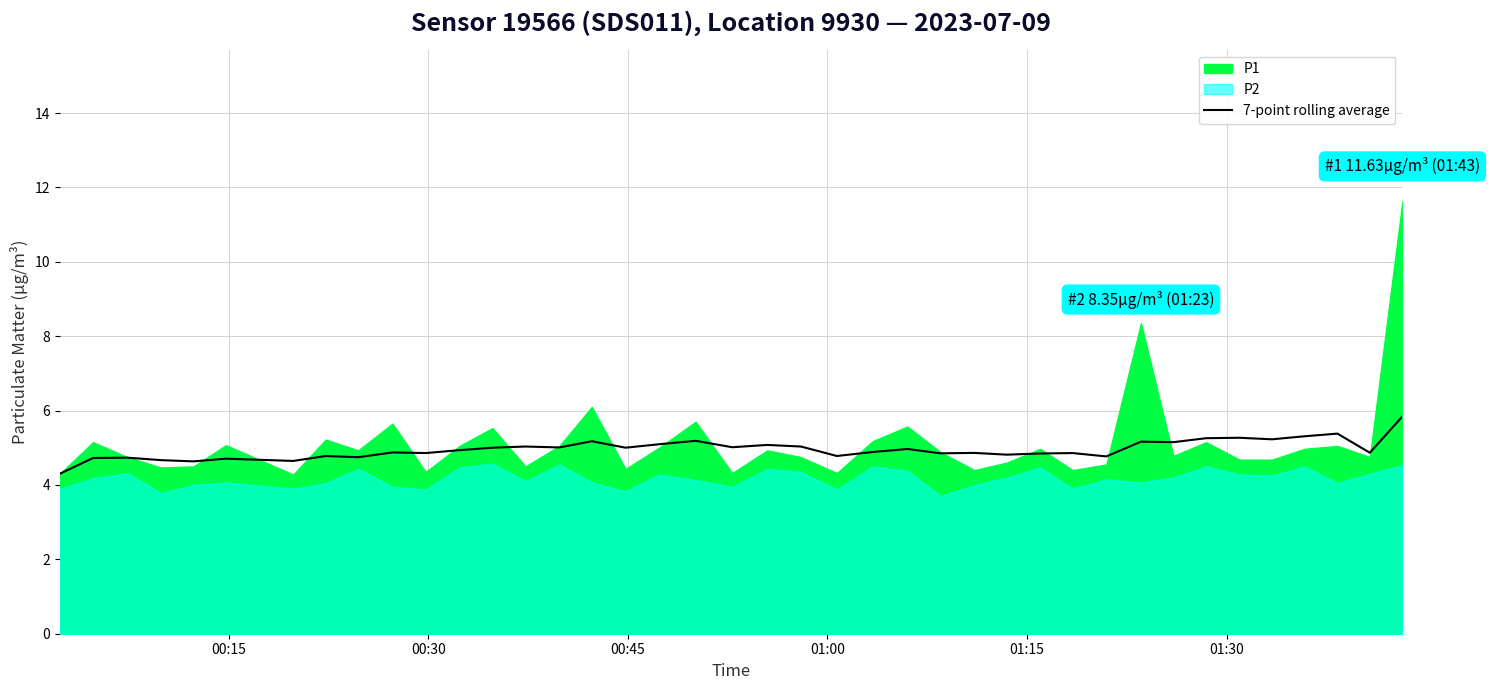

What is the lowest value of the 7-point rolling average series?

4.3